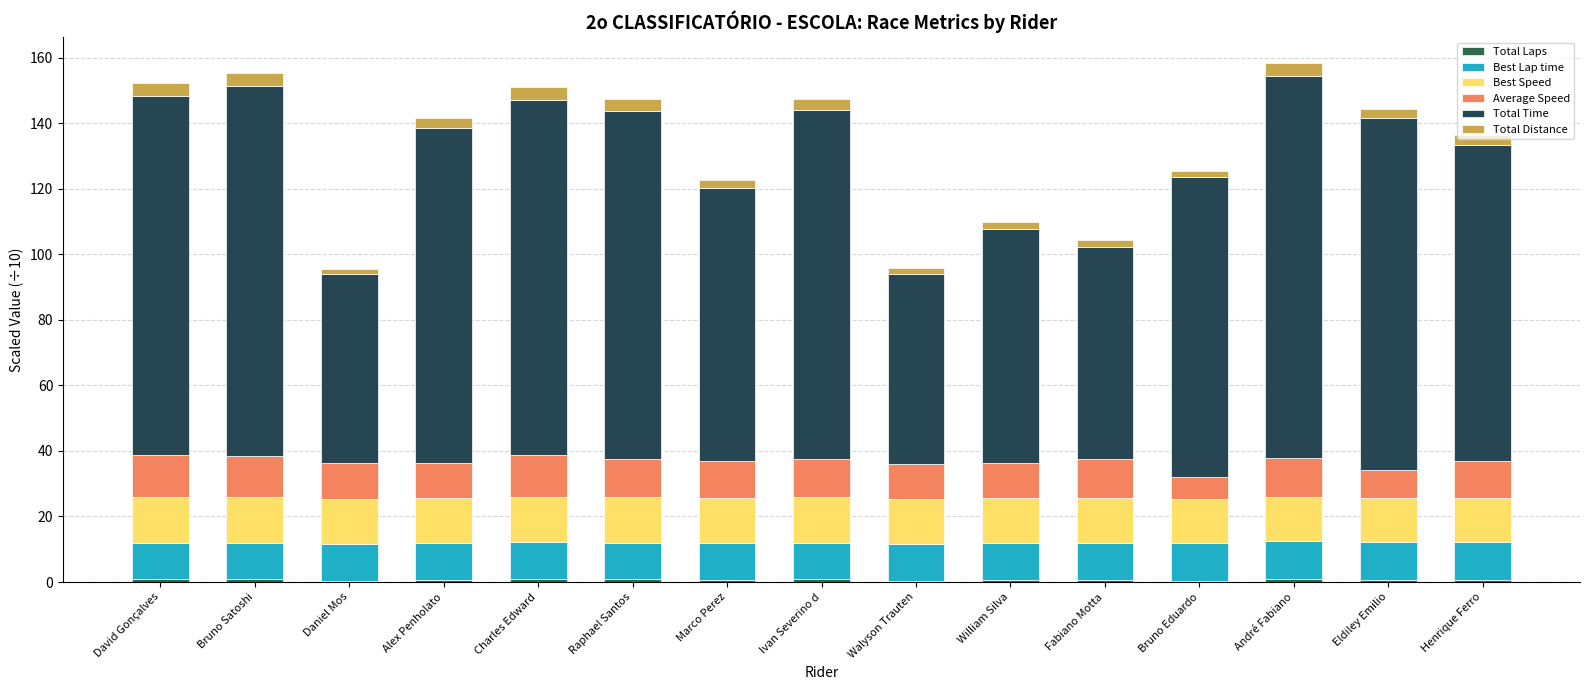

What position from the right is Charles Edward?

11